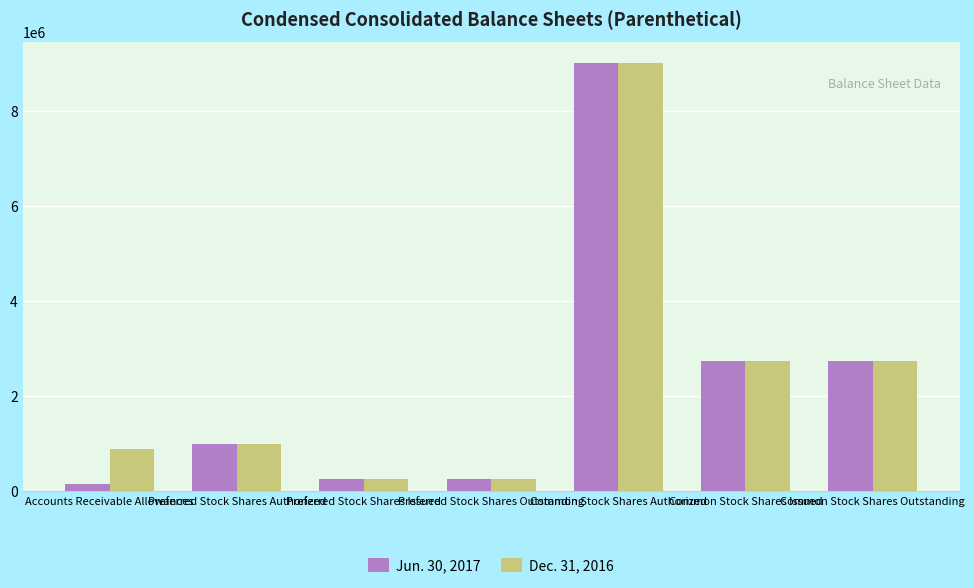

Rank the series by their average value, from highest to lowest.

Dec. 31, 2016, Jun. 30, 2017